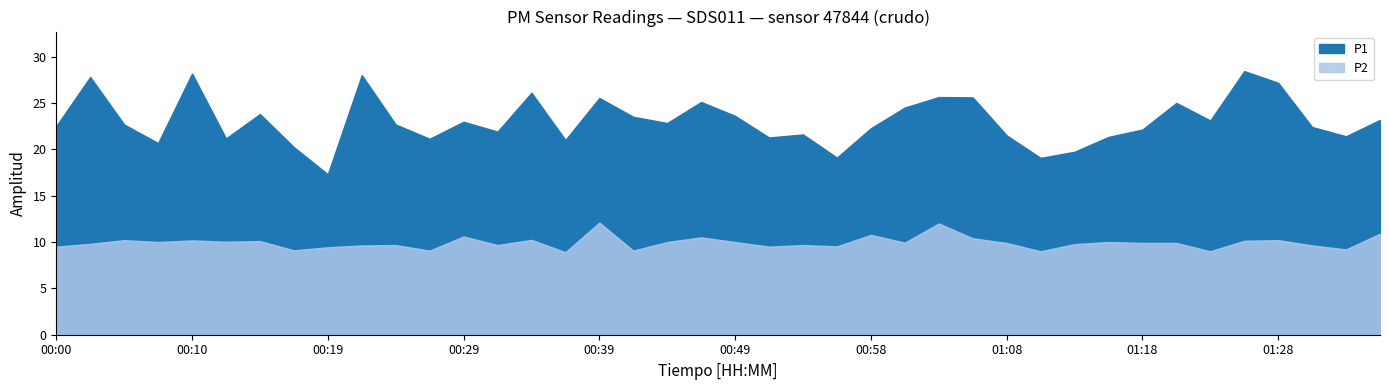

What is the value of the P2 point at the 24th from the left?

9.5